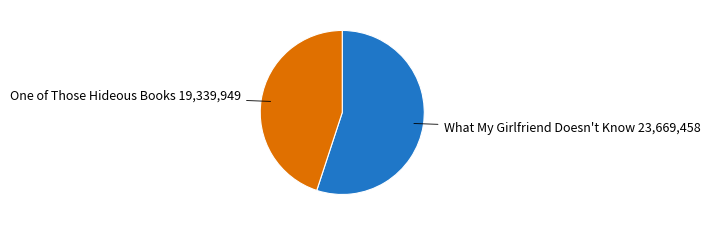

Is there any slice that represents more than half of the pie?

Yes